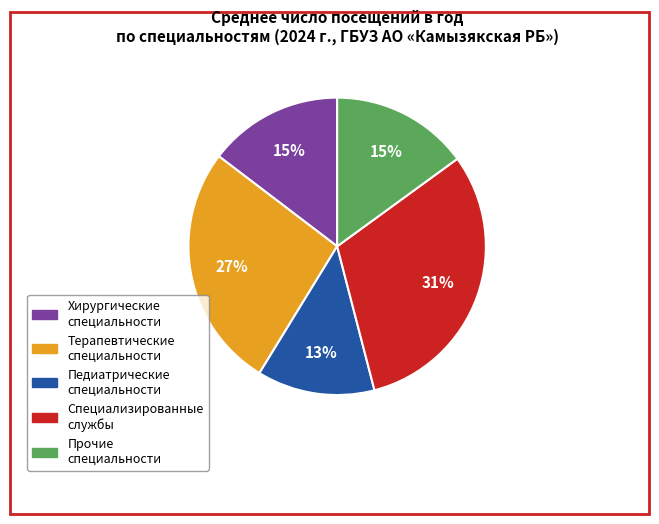

Is there any slice that represents more than half of the pie?

No